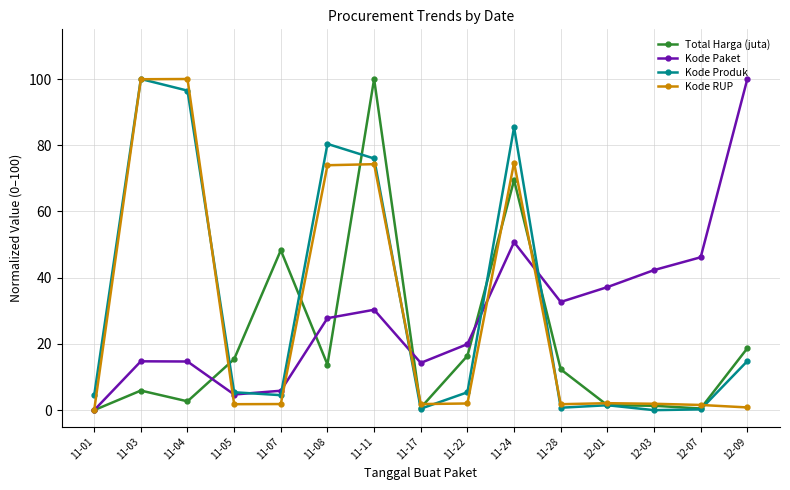

What is the greatest value displayed?

100.0